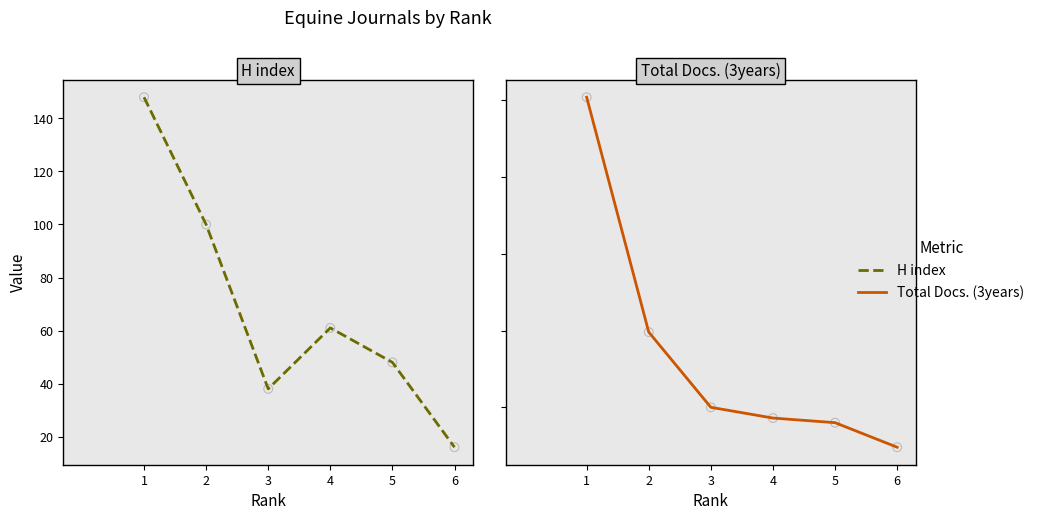

Which series reaches the minimum Y coordinate?

H index